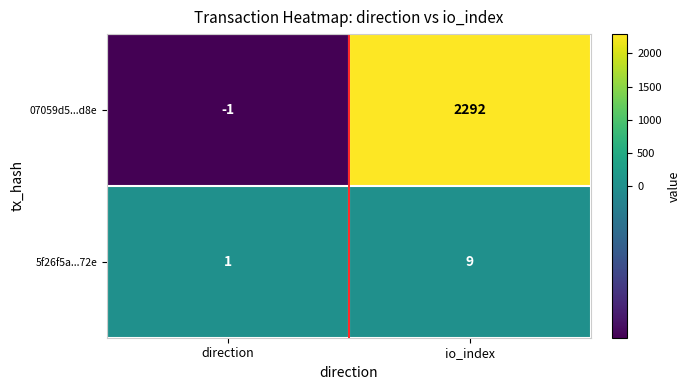

What is the highest value of the 5f26f5a...72e series?

9